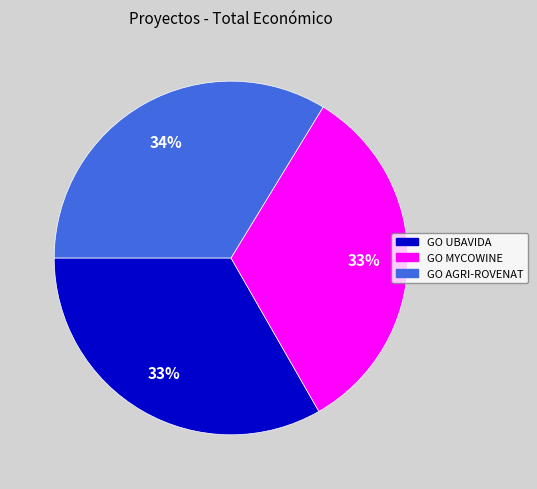

Is there a majority slice in this chart?

No